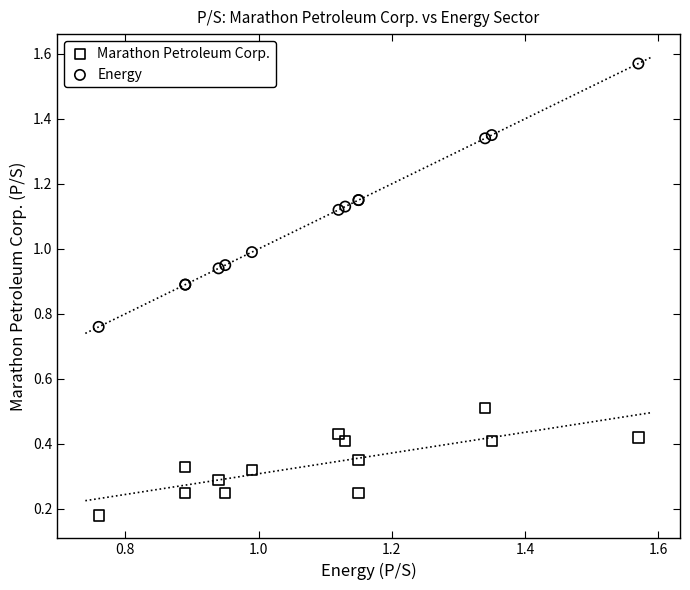

Which series contains the highest Y value?

Energy